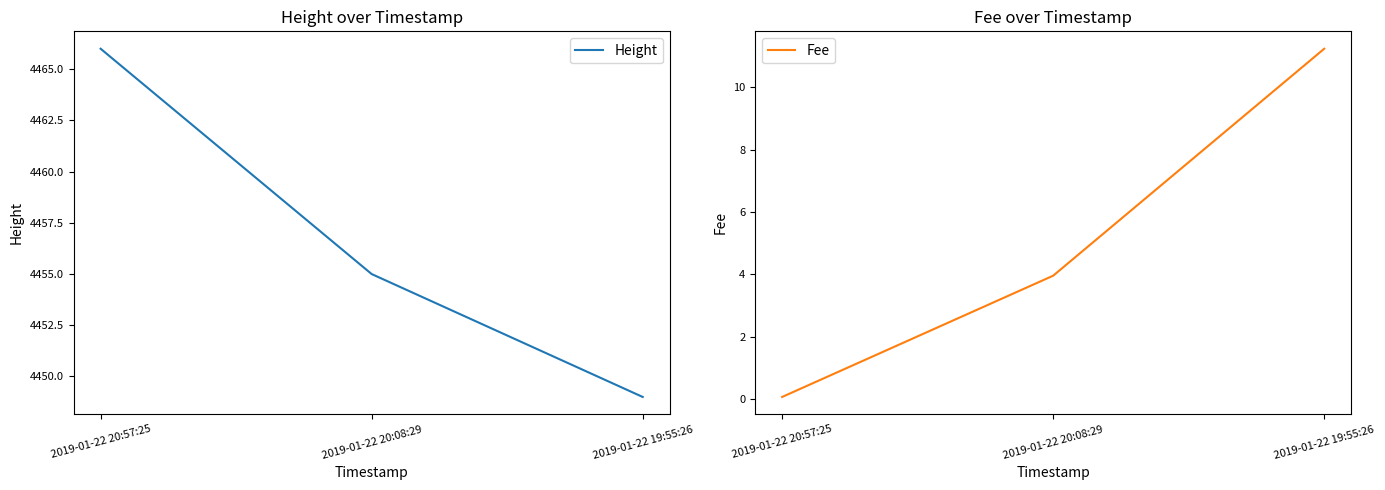

What are all the series names shown in the legend?

Height, Fee